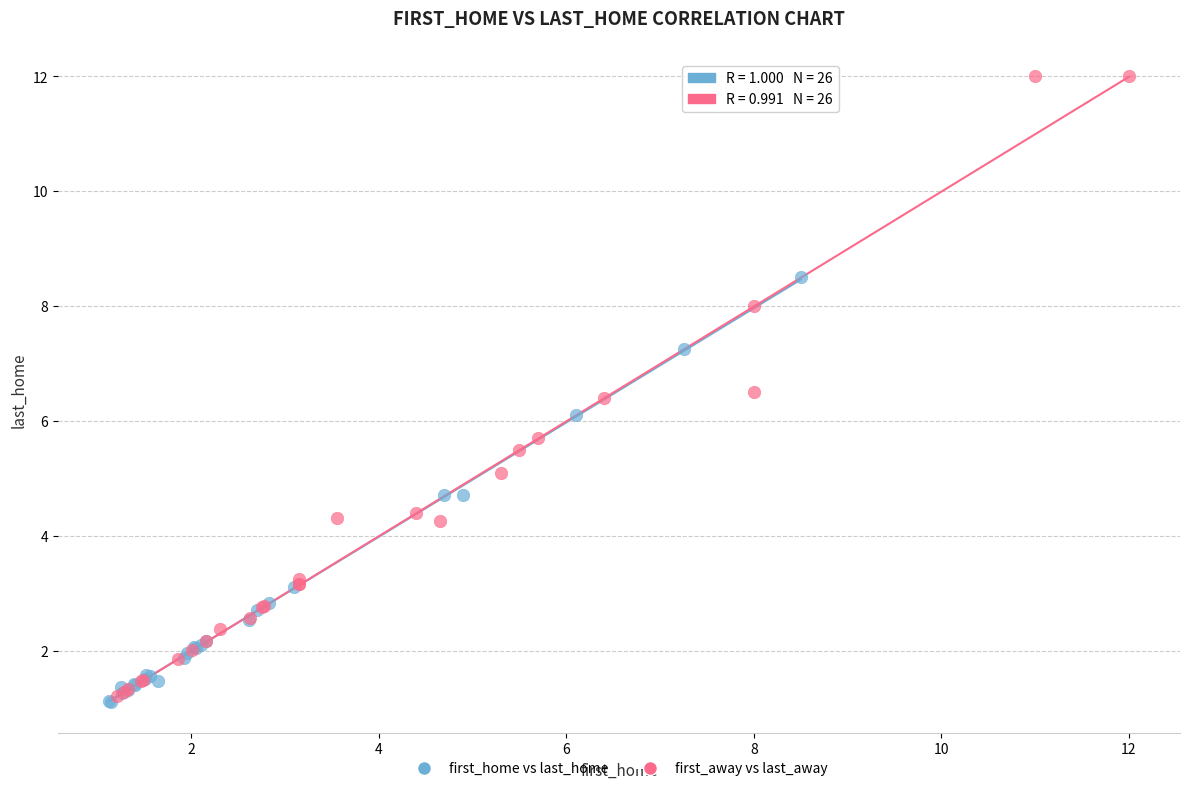

Which series has the largest Y range (max minus min)?

first_away vs last_away